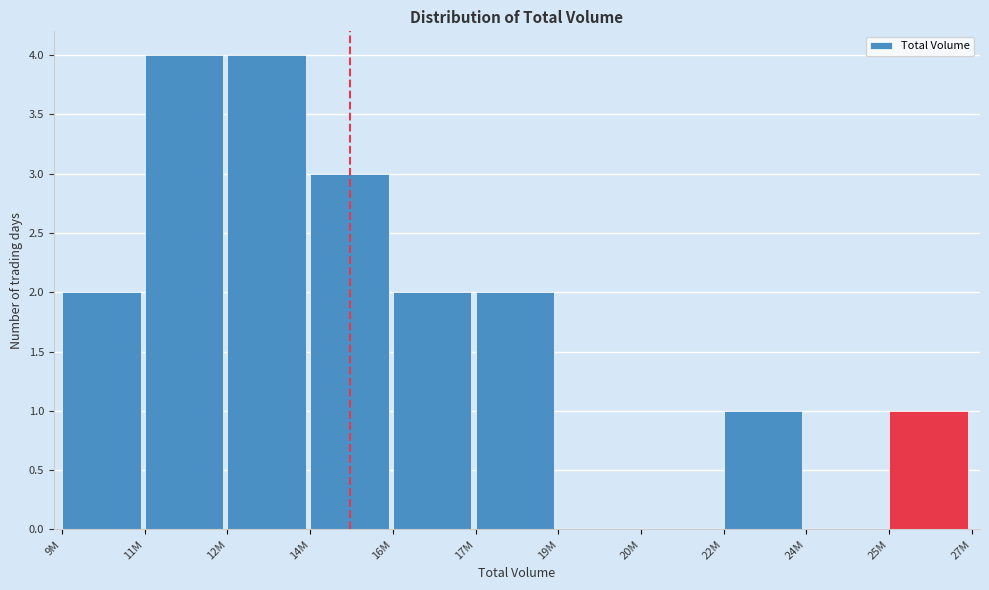

Reading left to right, what are all the values shown in this chart?

9M=2	11M=4	12M=4	14M=3	16M=2	17M=2	19M=0	20M=0	22M=1	24M=0	25M=1